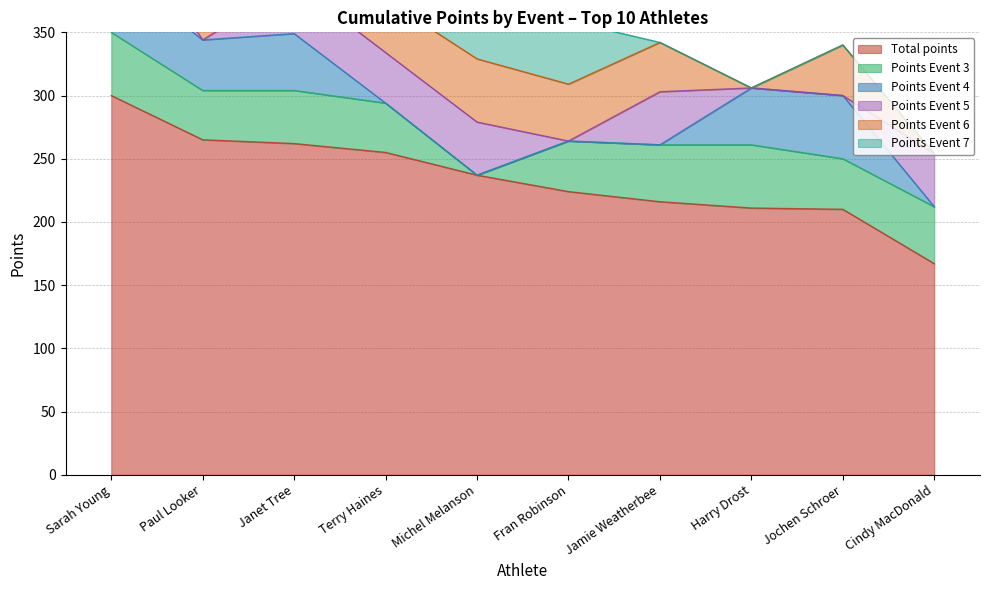

What is the greatest value displayed?

300